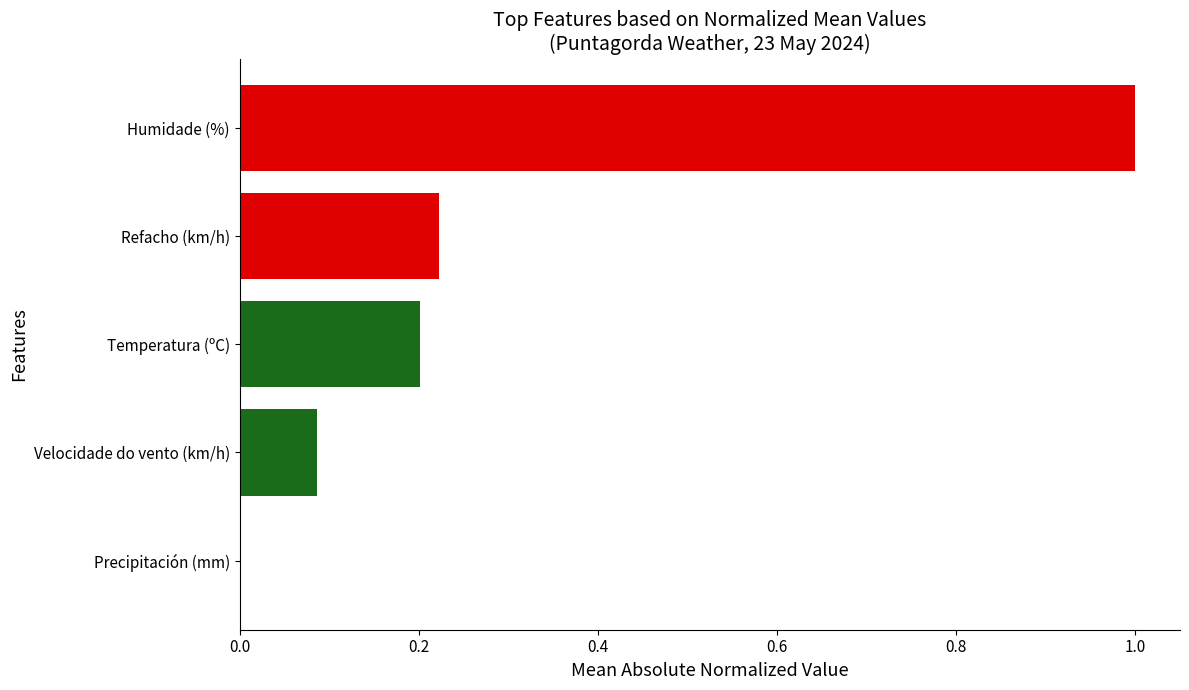

What is the average value?

0.3